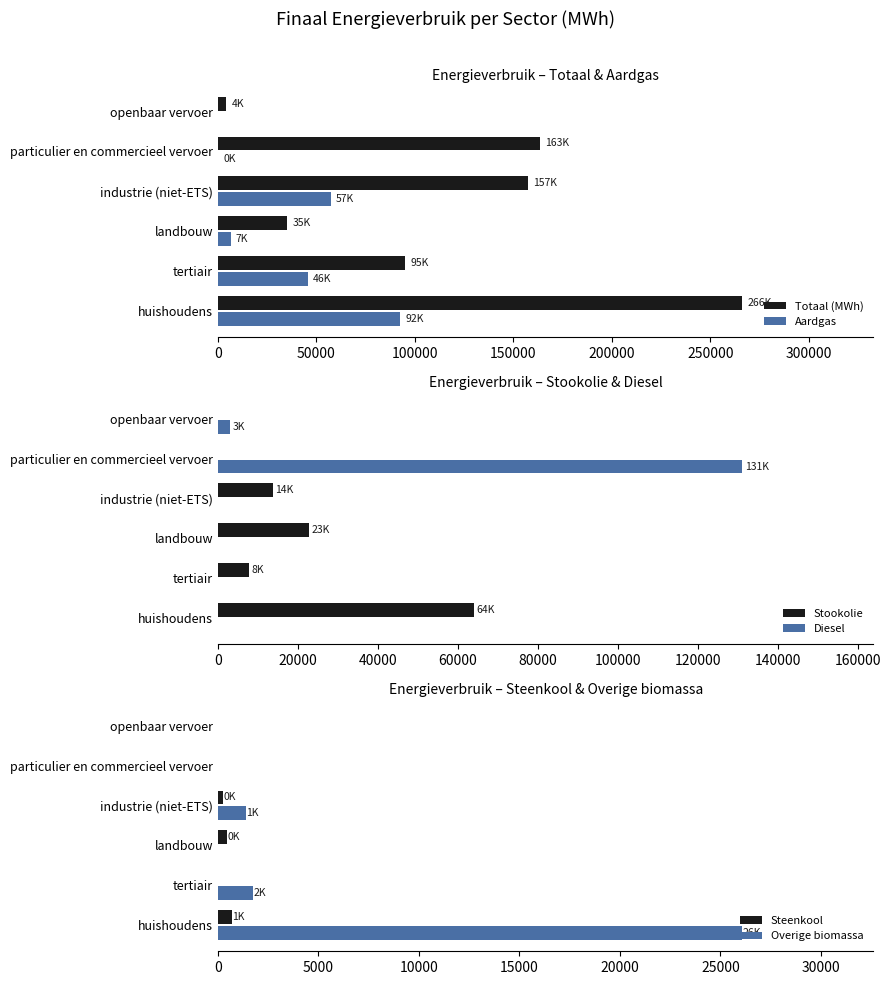

Is it true that Stookolie equals 0.0 at particulier en commercieel vervoer?

True